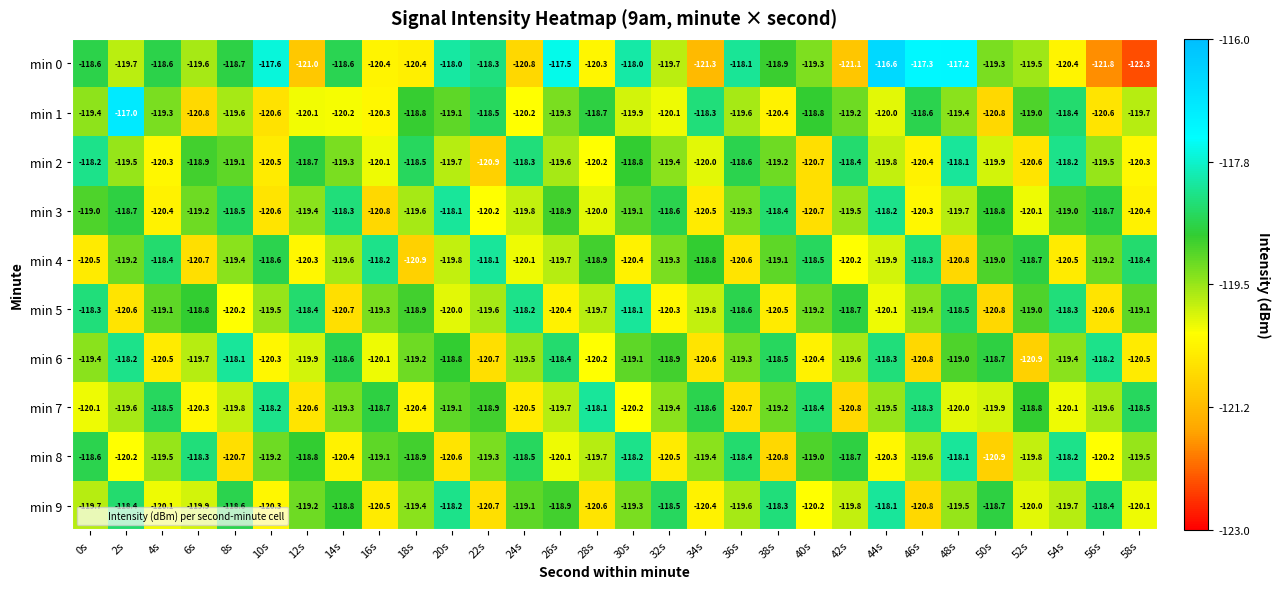

How many categories are shown in the chart?

30